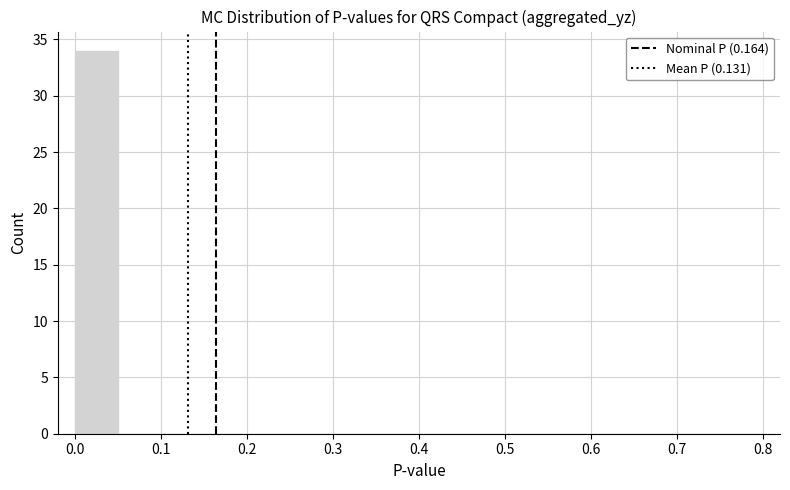

Reading left to right, transcribe this chart: for each bar, give the range it covers on the x-axis and its height. The values are not printed on the chart, so give them approximately, as read against the axis.

0.00 to 0.05: 34
0.05 to 0.10: 0
0.10 to 0.15: 0
0.15 to 0.20: 0
0.20 to 0.25: 0
0.25 to 0.30: 0
0.30 to 0.35: 0
0.35 to 0.40: 0
0.40 to 0.45: 0
0.45 to 0.50: 0
0.50 to 0.55: 0
0.55 to 0.60: 0
0.60 to 0.65: 0
0.65 to 0.70: 0
0.70 to 0.75: 0
0.75 to 0.80: 0